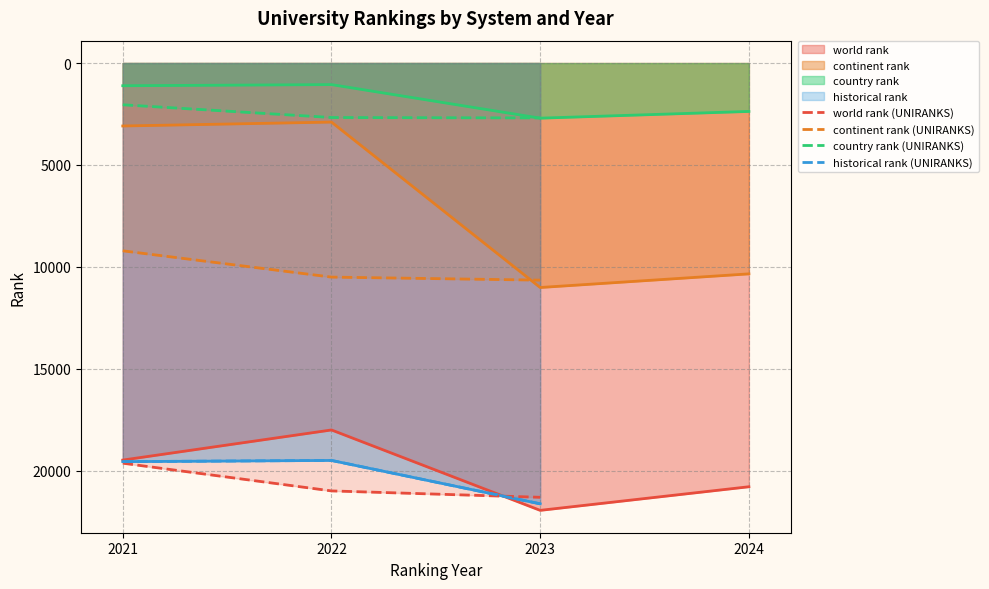

List the labels in order of continent rank (UNIRANKS) value, smallest first.

2021, 2022, 2023